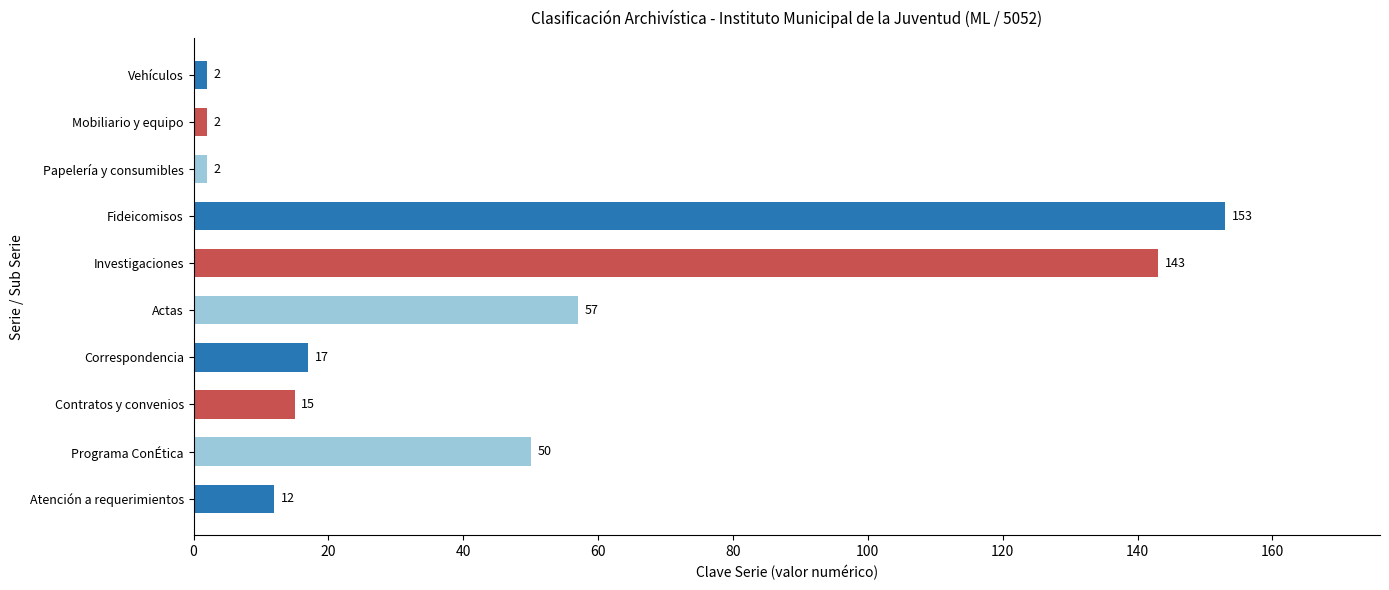

What is the ratio of the value at Atención a requerimientos to the value at Mobiliario y equipo?

6.0